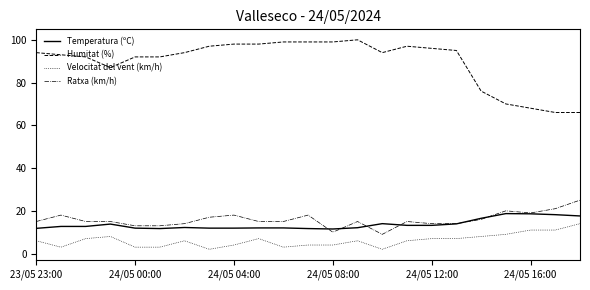

What is the lowest value of the Humitat (%) series?

66.0